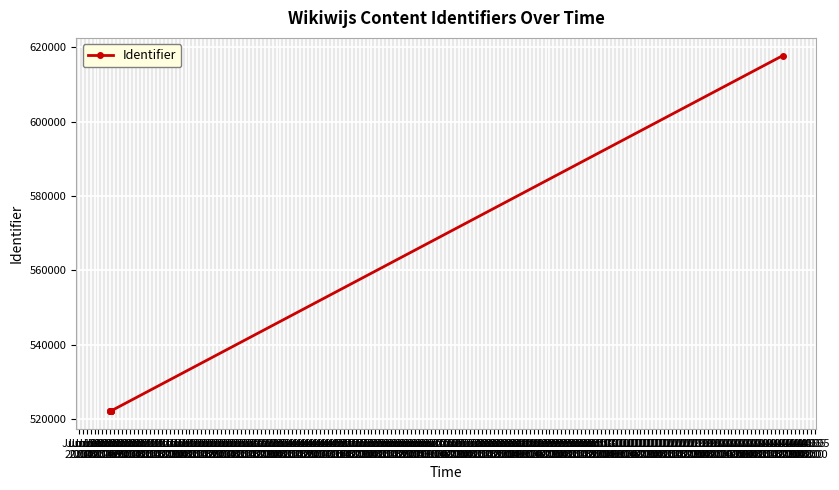

What is the change in value from Jun 20
10:00 to Jun 20
12:00?

+95644